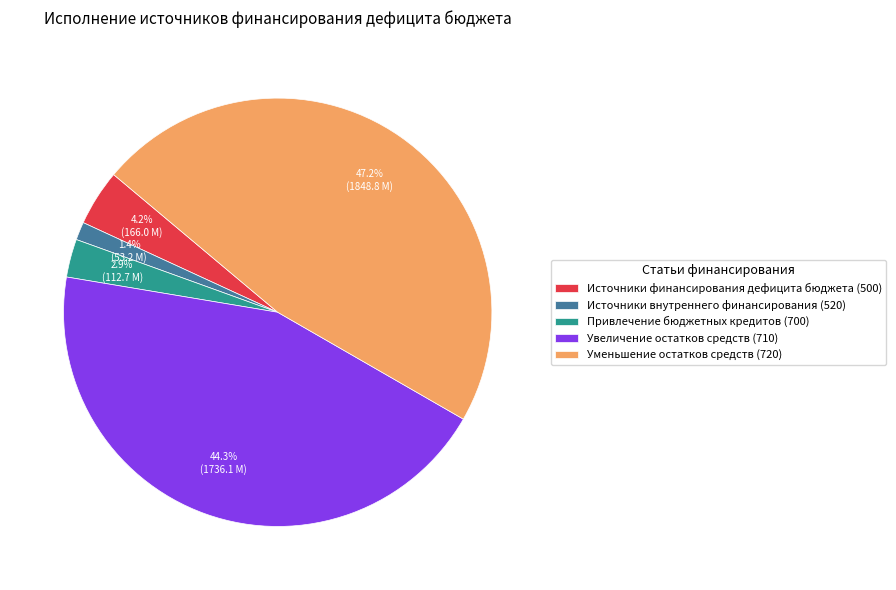

To the nearest percent, what is the combined percentage of Источники внутреннего финансирования (520) and Уменьшение остатков средств (720)?

49%